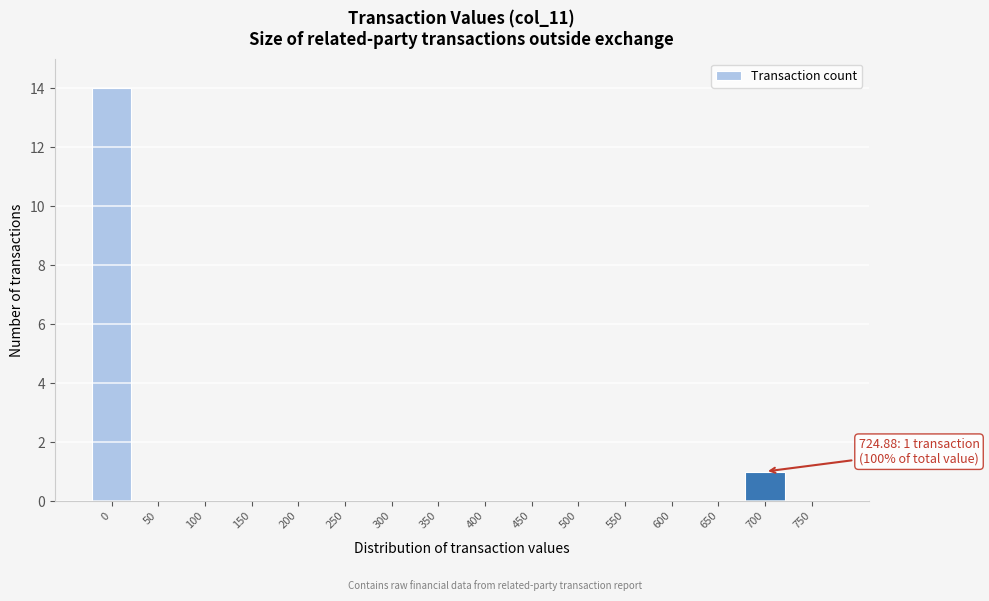

Reading left to right, transcribe all the data shown in this chart.

0=14	50=0	100=0	150=0	200=0	250=0	300=0	350=0	400=0	450=0	500=0	550=0	600=0	650=0	700=1	750=0